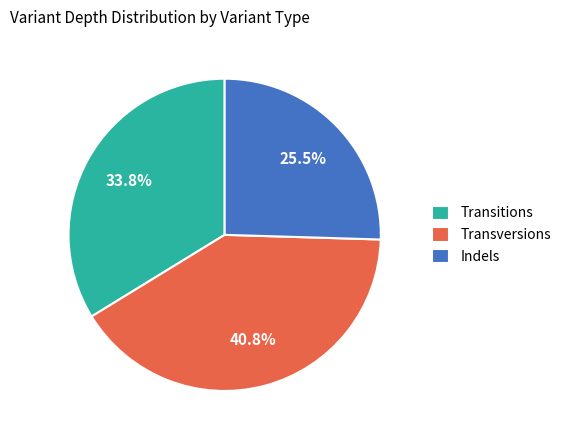

Which category has the smallest portion of the pie?

Indels